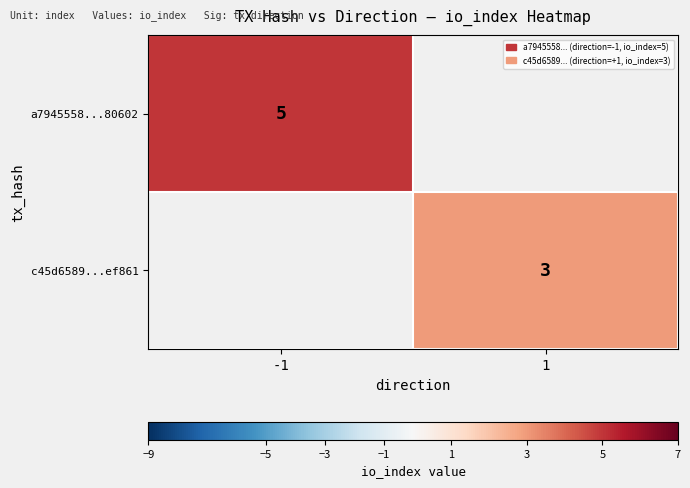

True or false: a7945558...80602 has a value of 2 at -1.

False